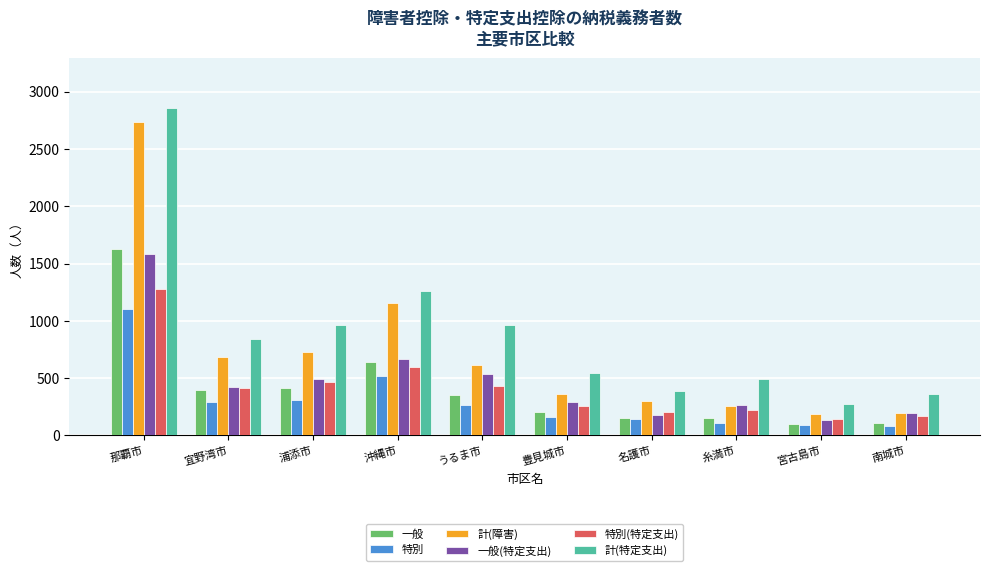

Is it true that 計(特定支出) equals 488 at 糸満市?

True